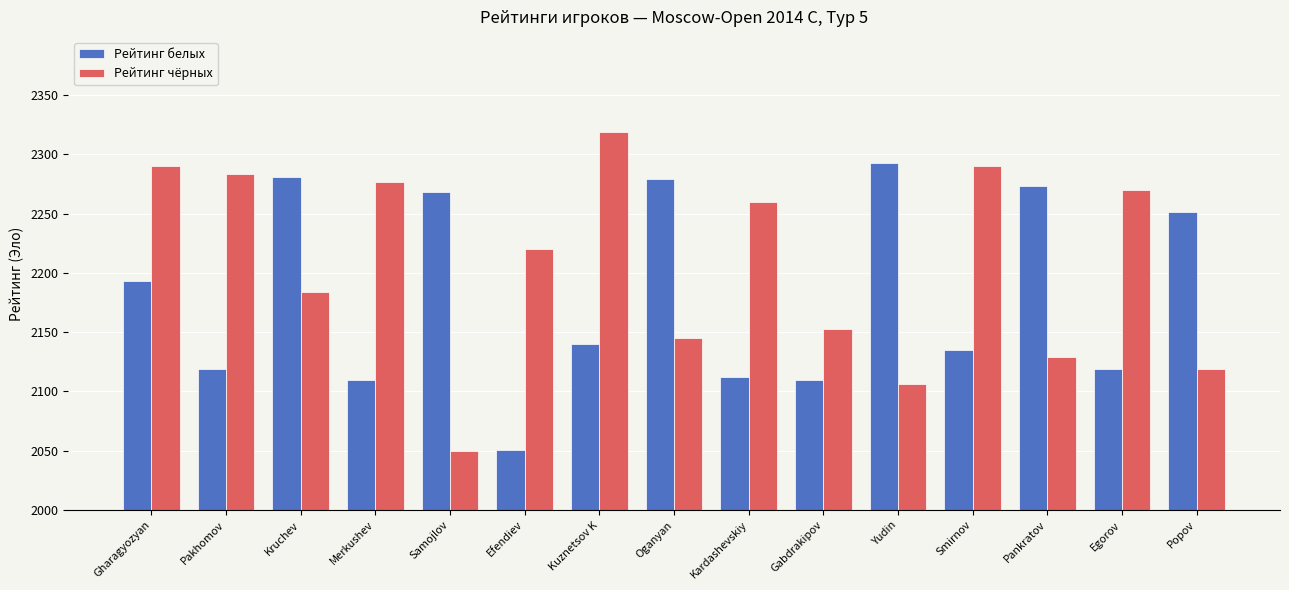

The Рейтинг белых series shows 1012 at Gharagyozyan. True or false?

False